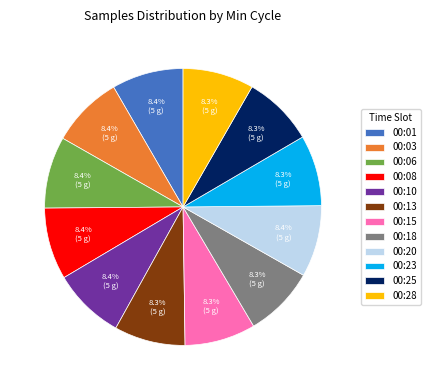

Is there a majority slice in this chart?

No